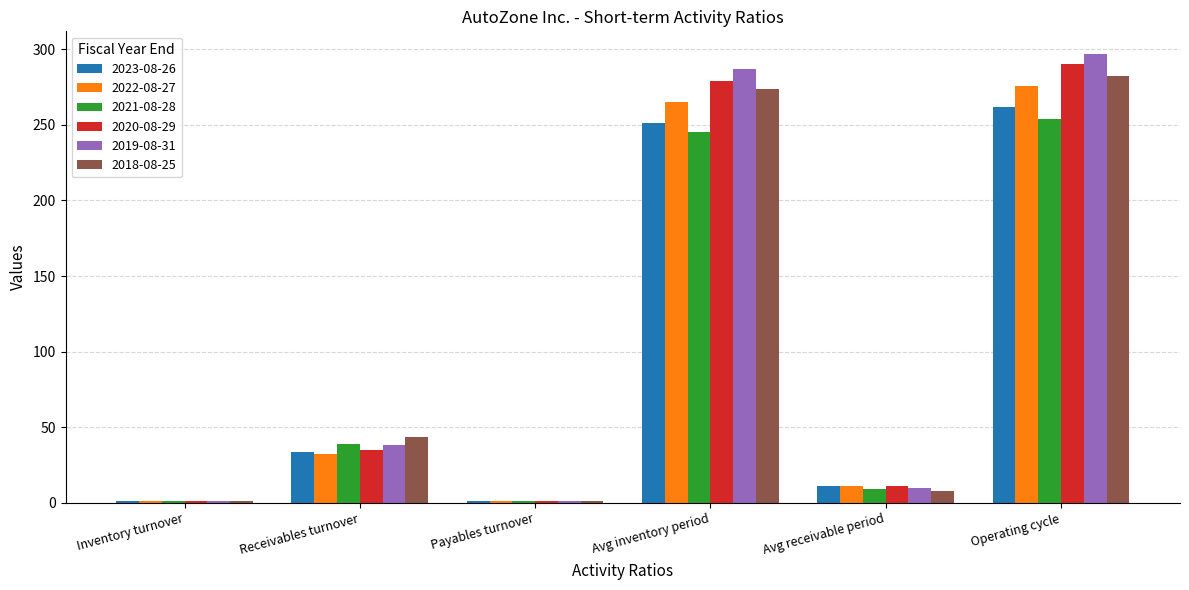

What is the value of the 2019-08-31 bar at the 3rd from the left?

1.1